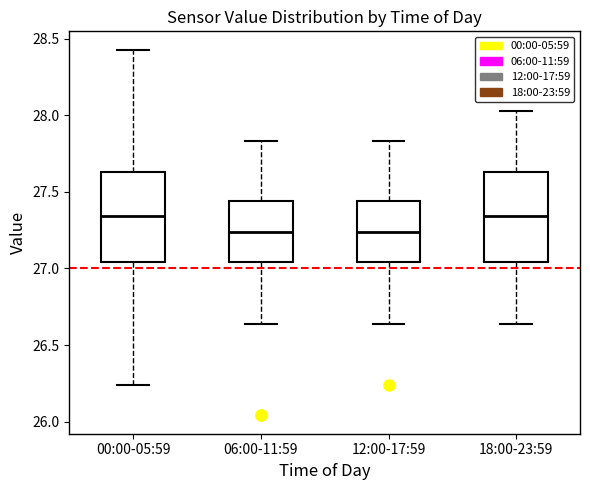

Where does the median line of the box for 06:00-11:59 sit on the y-axis? The values are not printed on the chart, so give them approximately, as read against the axis.

27.25